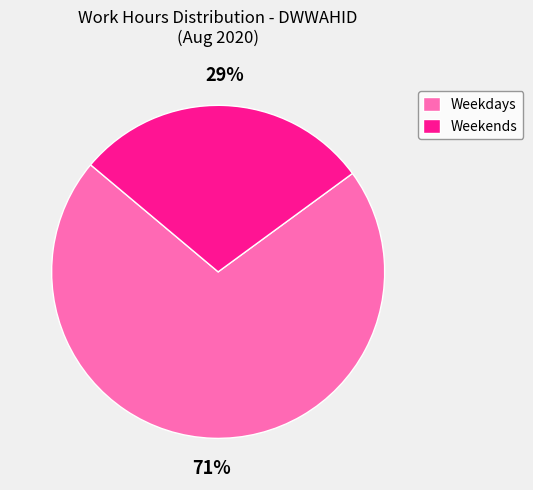

What is the largest slice in the pie chart?

Weekdays